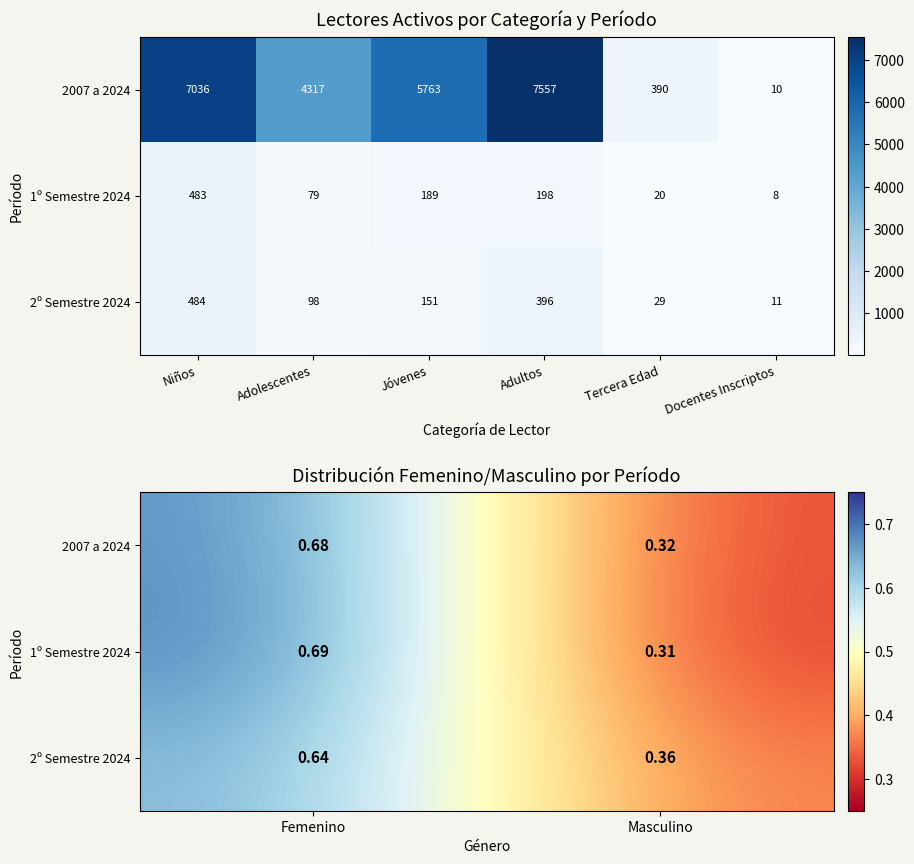

At how many categories does at least one series exceed 0?

2